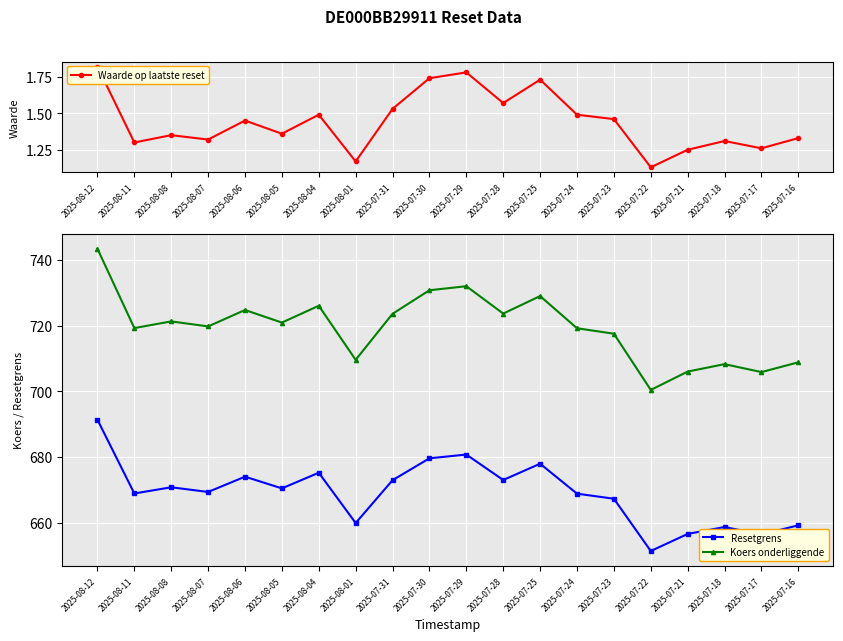

Reading left to right, extract all data points from this chart.

Waarde op laatste reset: 2025-08-12=1.8	2025-08-11=1.3	2025-08-08=1.4	2025-08-07=1.3	2025-08-06=1.4	2025-08-05=1.4	2025-08-04=1.5	2025-08-01=1.2	2025-07-31=1.5	2025-07-30=1.7	2025-07-29=1.8	2025-07-28=1.6	2025-07-25=1.7	2025-07-24=1.5	2025-07-23=1.5	2025-07-22=1.1	2025-07-21=1.2	2025-07-18=1.3	2025-07-17=1.3	2025-07-16=1.3
Resetgrens: 2025-08-12=691.3	2025-08-11=668.9	2025-08-08=670.8	2025-08-07=669.4	2025-08-06=674.0	2025-08-05=670.4	2025-08-04=675.2	2025-08-01=659.9	2025-07-31=672.9	2025-07-30=679.6	2025-07-29=680.7	2025-07-28=673.0	2025-07-25=678.0	2025-07-24=668.8	2025-07-23=667.3	2025-07-22=651.4	2025-07-21=656.6	2025-07-18=658.7	2025-07-17=656.4	2025-07-16=659.2
Koers onderliggende: 2025-08-12=743.4	2025-08-11=719.2	2025-08-08=721.3	2025-08-07=719.7	2025-08-06=724.7	2025-08-05=720.9	2025-08-04=726.0	2025-08-01=709.6	2025-07-31=723.6	2025-07-30=730.8	2025-07-29=732.0	2025-07-28=723.6	2025-07-25=729.0	2025-07-24=719.2	2025-07-23=717.5	2025-07-22=700.4	2025-07-21=706.0	2025-07-18=708.3	2025-07-17=705.8	2025-07-16=708.8